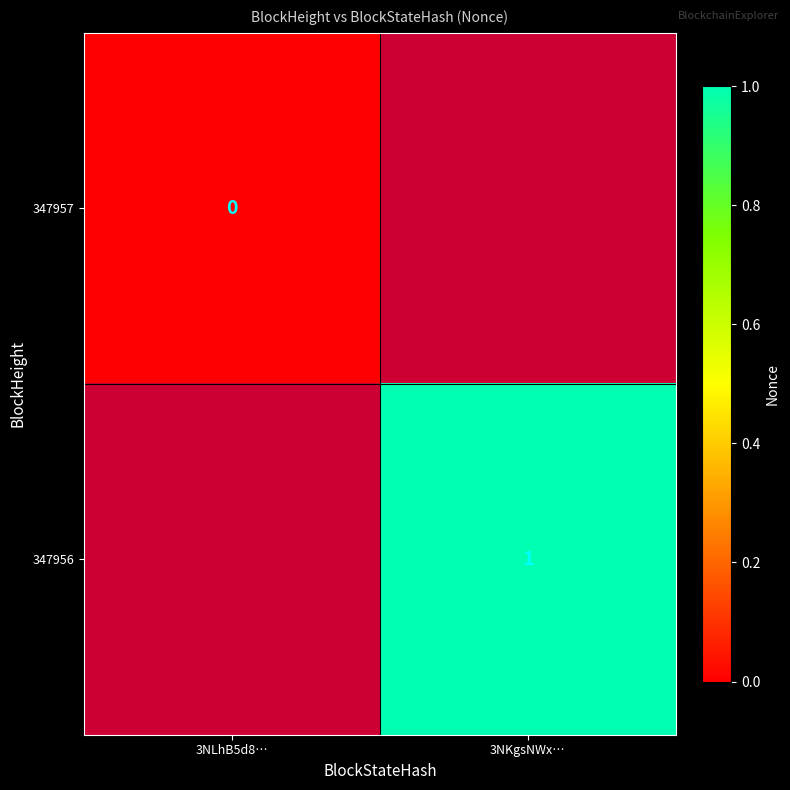

Is it true that 347956 equals 2 at 3NKgsNWx…?

False